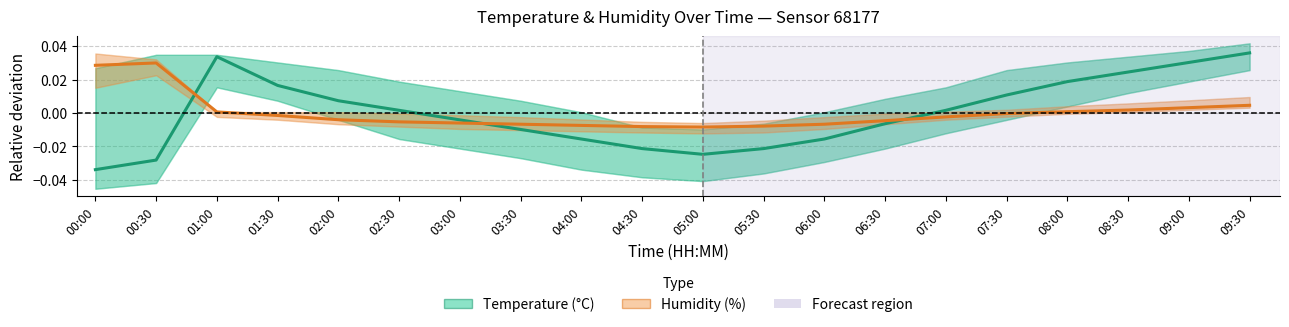

What is the label of the 15th point from the left?

07:00